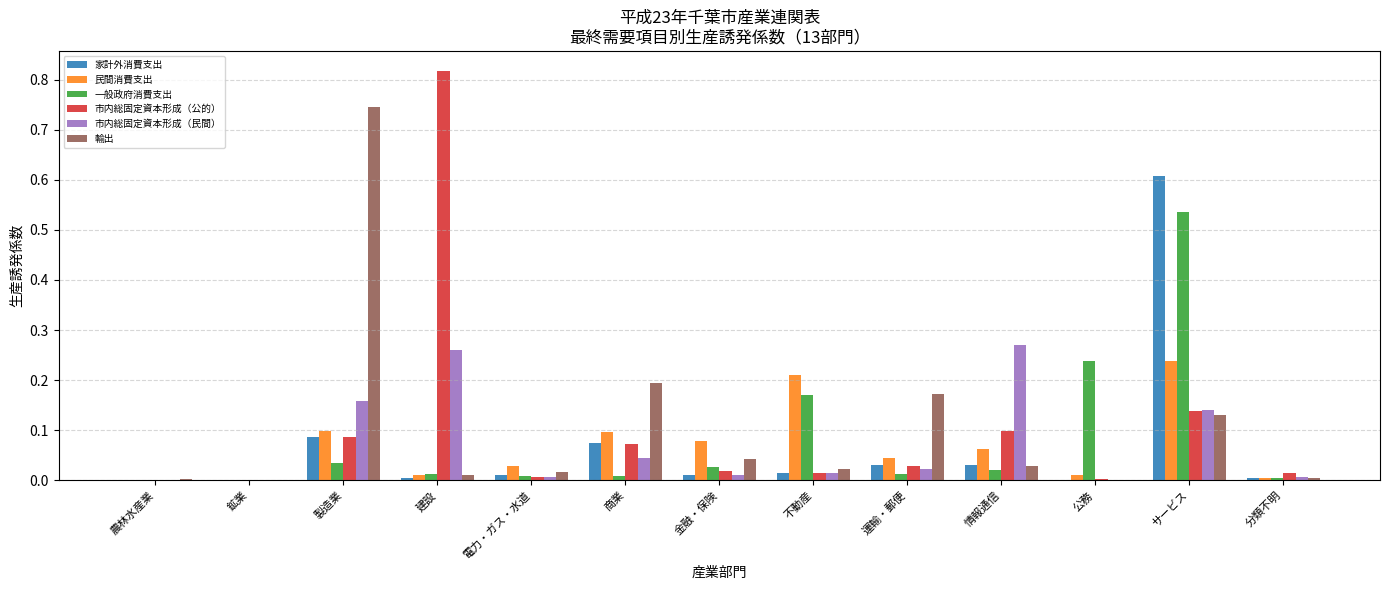

Between 商業 and サービス, which series saw the biggest shift?

家計外消費支出